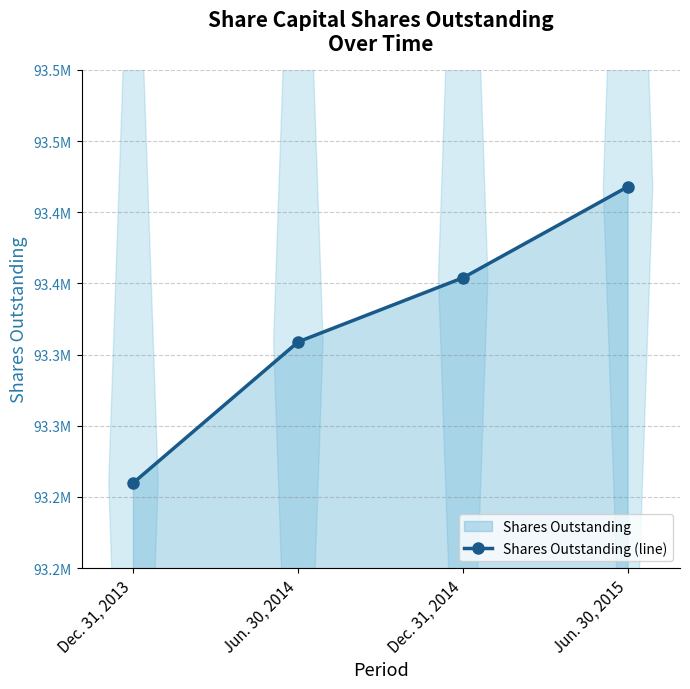

Reading left to right, what are all the values shown in this chart?

93260000	93359000	93404000	93468000